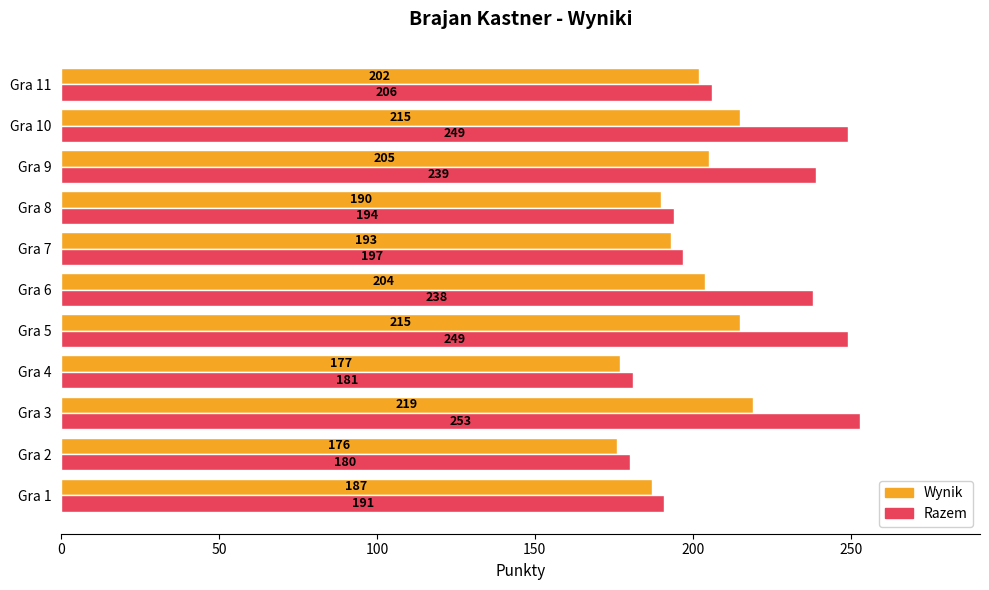

Is the value of Razem at Gra 4 greater than the value of Wynik at Gra 6?

No